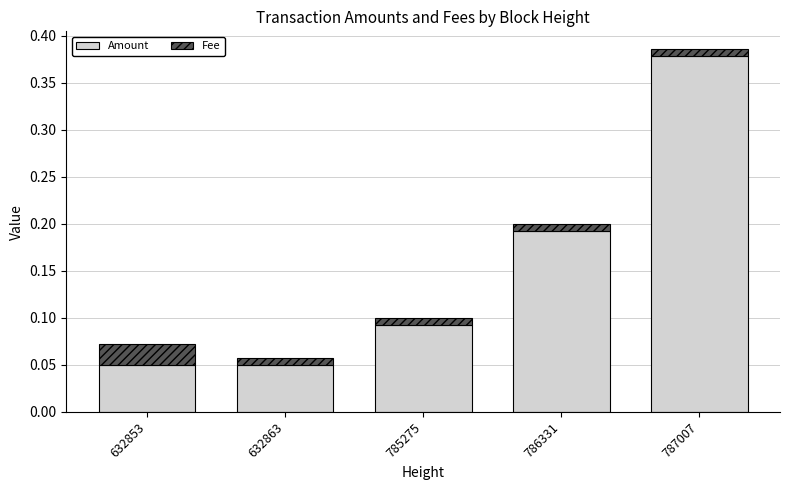

Count the Amount values in the range 0 to 1.

5